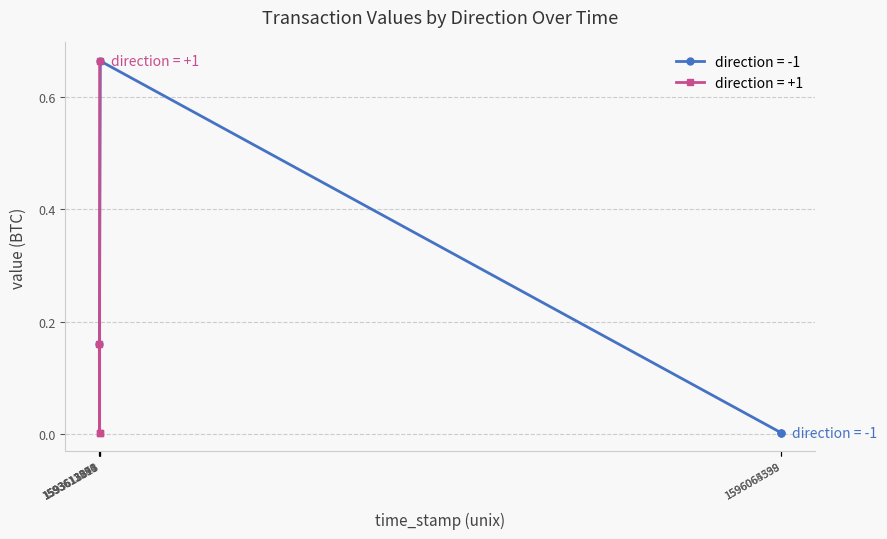

True or false: value (direction=-1) and value (direction=1) cross at least once.

False